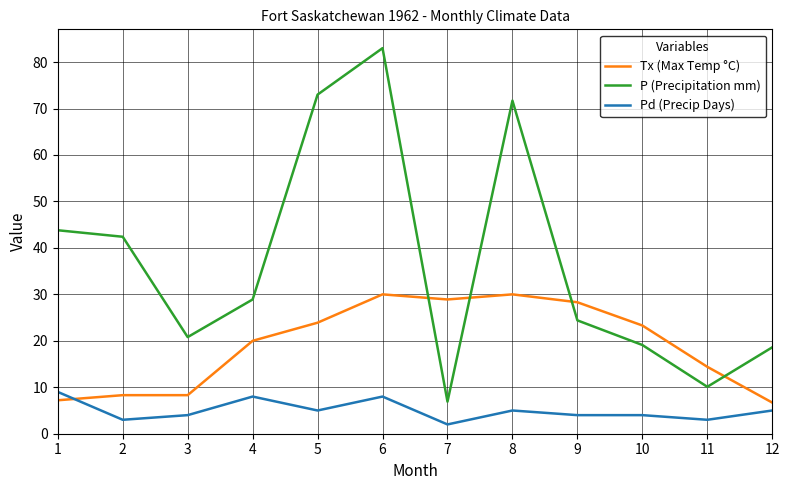

What is the sum of all Pd (Precip Days) values?

60.0